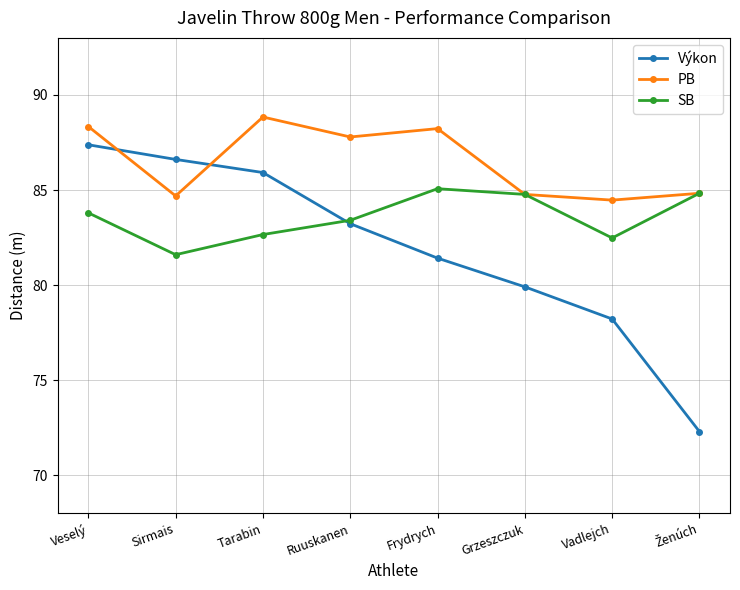

True or false: Výkon has a value of 53.0 at Sirmais.

False